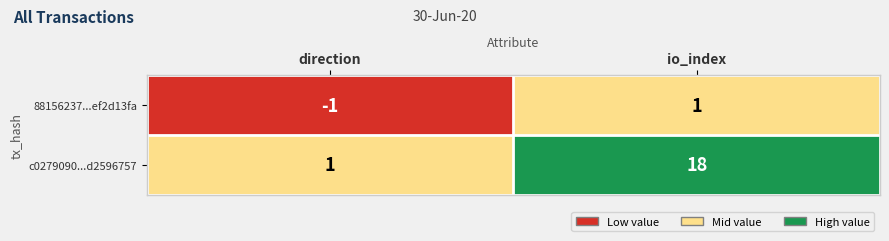

How many values in 88156237...ef2d13fa are above zero?

1